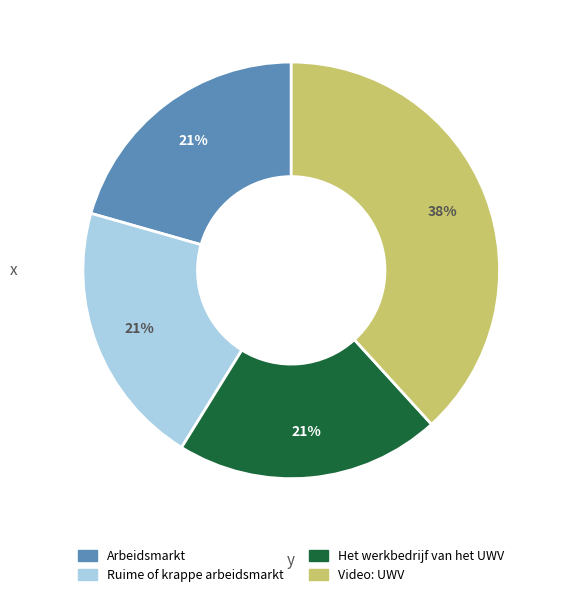

To the nearest percent, what is the average slice percentage?

25%